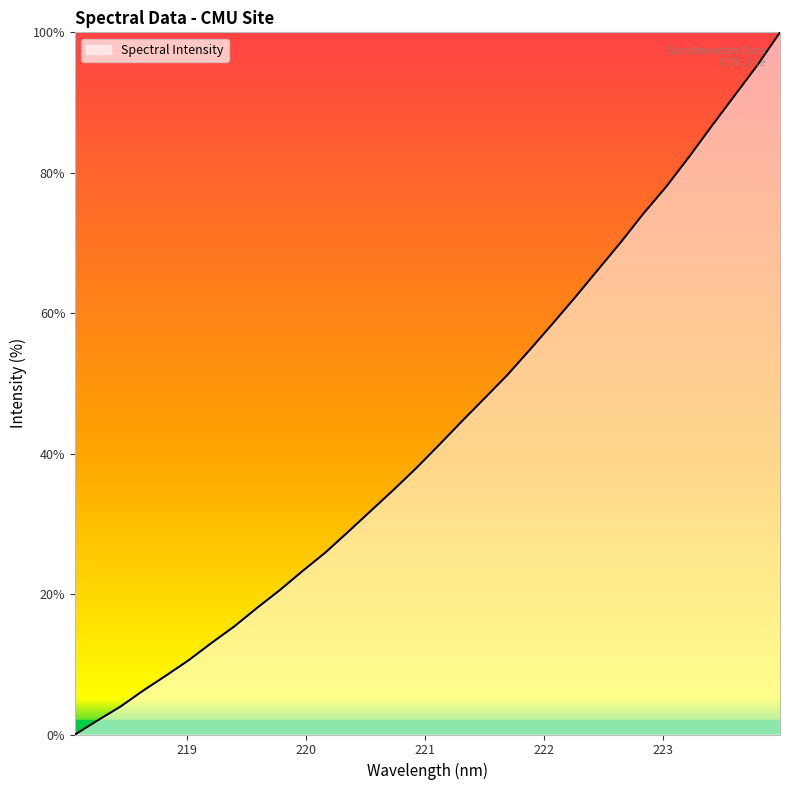

What is the maximum value shown in the chart?

100.0